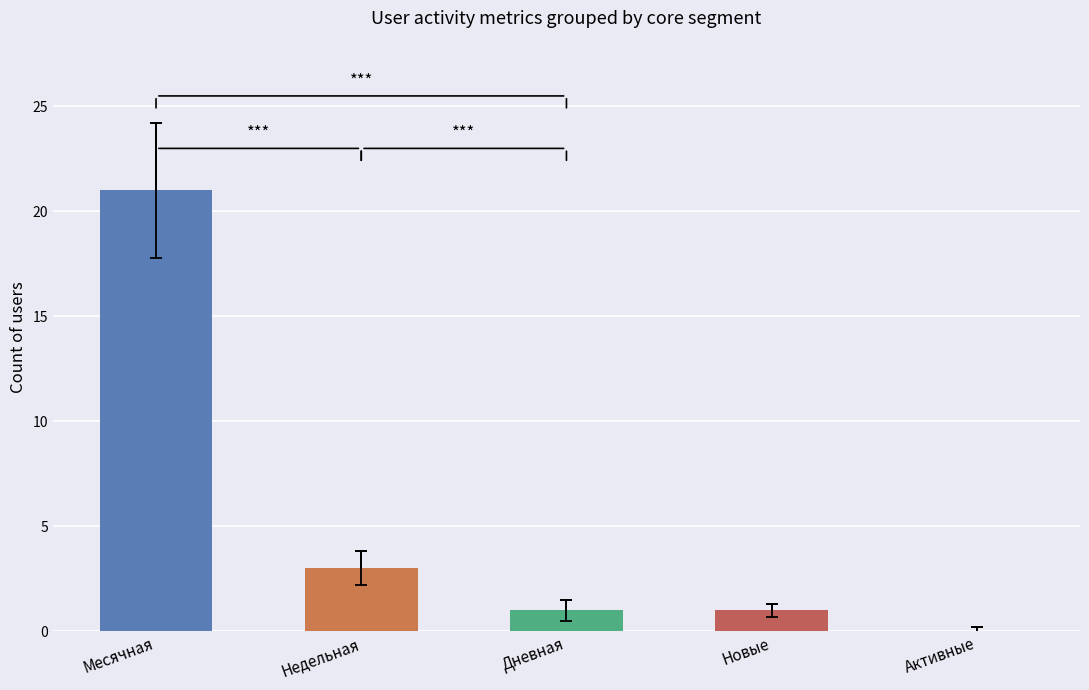

How many data points does each series have?

5